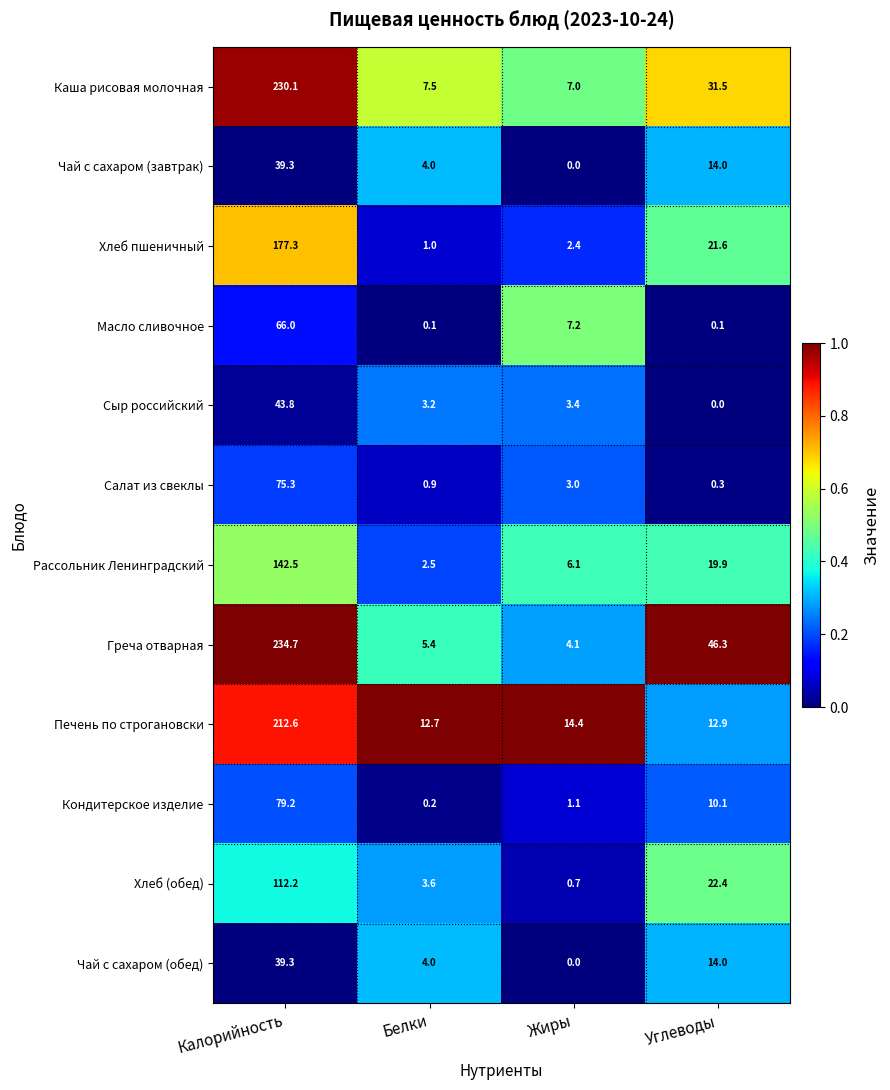

What is the difference between the Греча отварная values at Жиры and Калорийность?

230.6